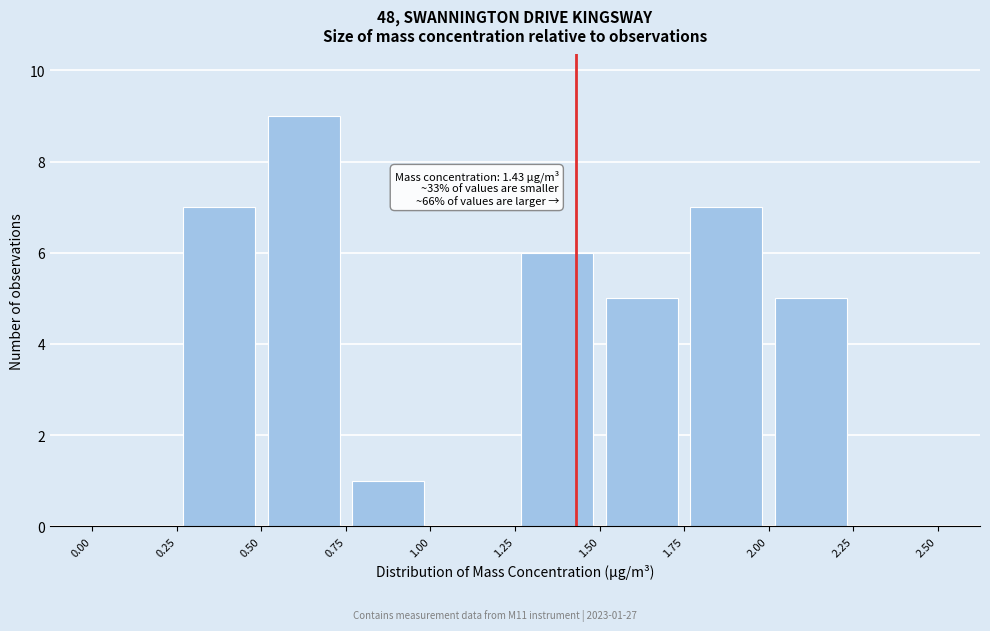

Which range on the x-axis has the tallest bar?

0.50 to 0.75